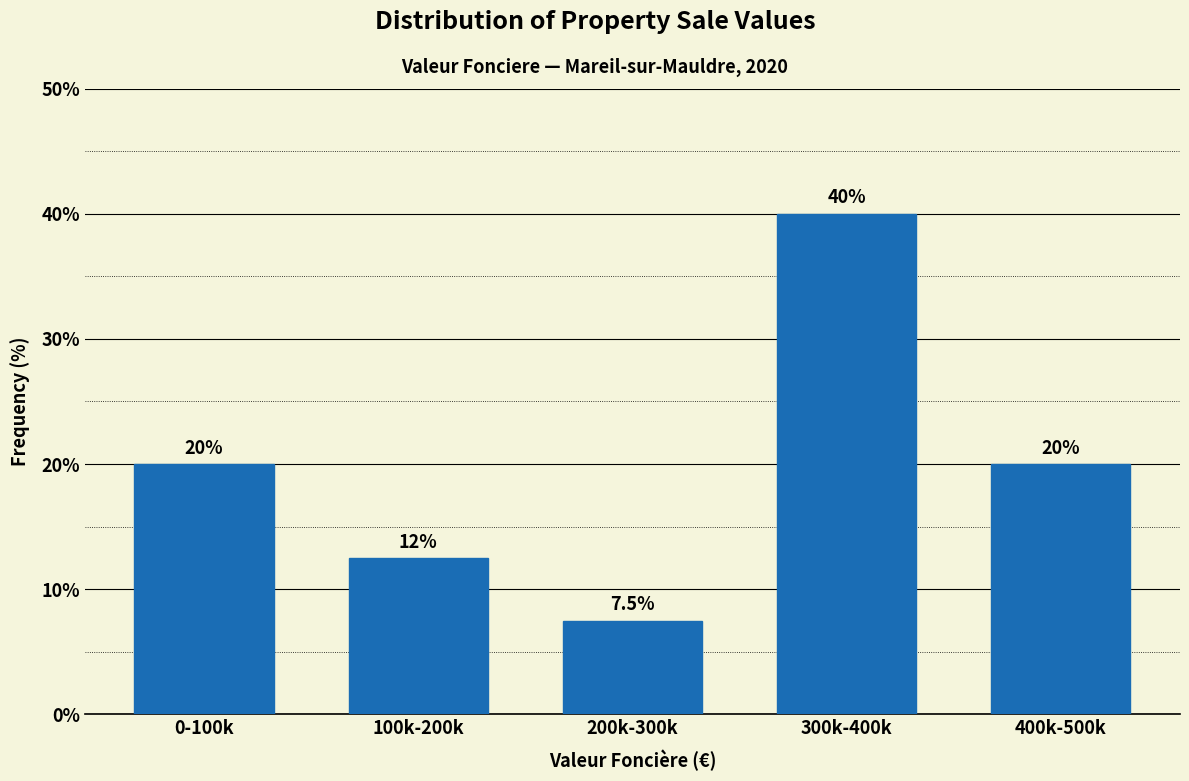

Reading right to left, extract all data points from this chart.

400k-500k=20.0	300k-400k=40.0	200k-300k=7.5	100k-200k=12.5	0-100k=20.0